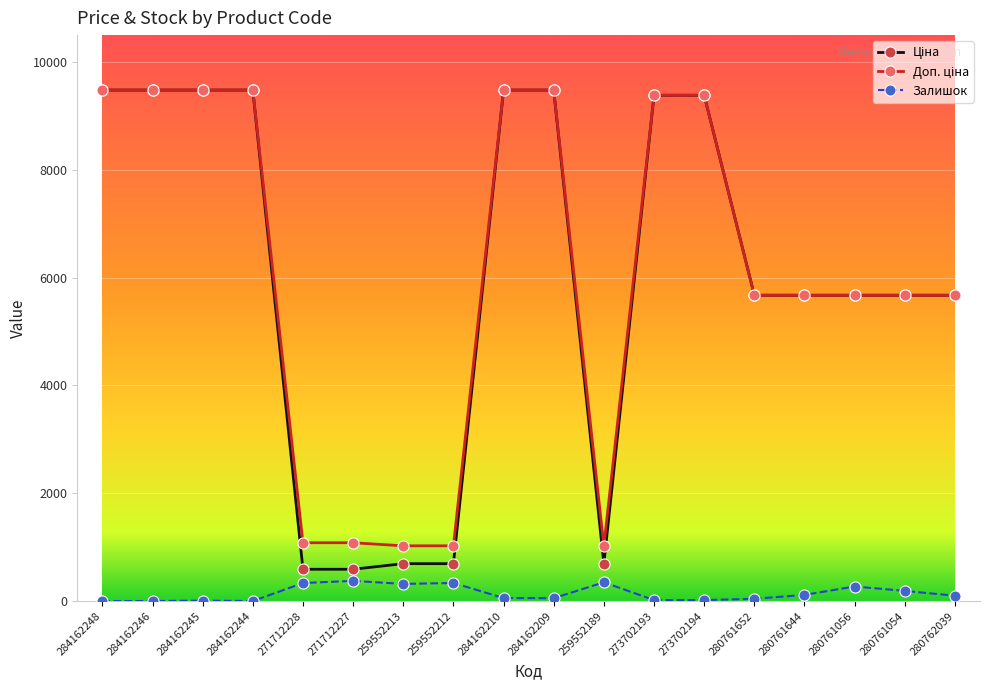

At how many categories does at least one series exceed 6684?

8